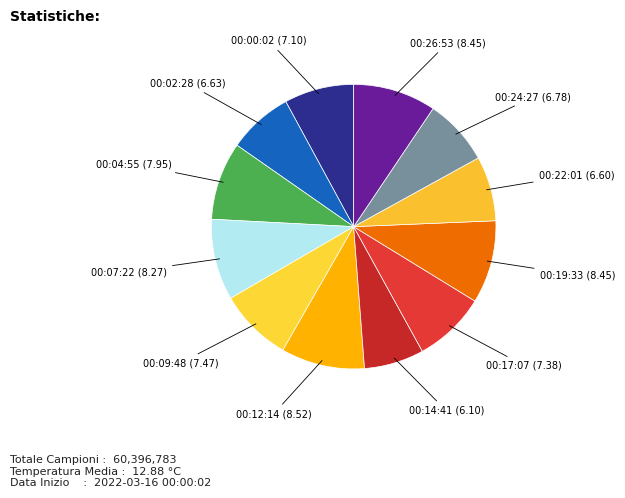

How many segments does this pie chart have?

12